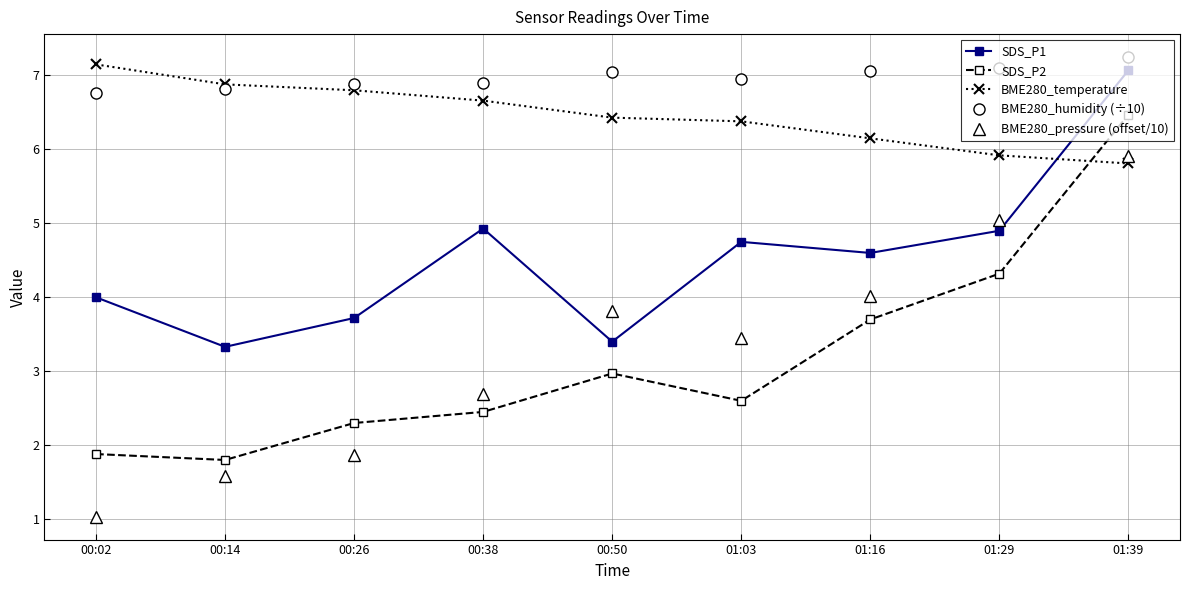

Reading left to right, list all the values displayed in this chart.

SDS_P1: 00:02=4.0	00:14=3.3	00:26=3.7	00:38=4.9	00:50=3.4	01:03=4.8	01:16=4.6	01:29=4.9	01:39=7.1
SDS_P2: 00:02=1.9	00:14=1.8	00:26=2.3	00:38=2.5	00:50=3.0	01:03=2.6	01:16=3.7	01:29=4.3	01:39=6.5
BME280_temperature: 00:02=7.2	00:14=6.9	00:26=6.8	00:38=6.7	00:50=6.4	01:03=6.4	01:16=6.2	01:29=5.9	01:39=5.8
BME280_humidity (÷10): 00:02=6.8	00:14=6.8	00:26=6.9	00:38=6.9	00:50=7.1	01:03=7.0	01:16=7.1	01:29=7.1	01:39=7.2
BME280_pressure (offset/10): 00:02=1.0	00:14=1.6	00:26=1.9	00:38=2.7	00:50=3.8	01:03=3.4	01:16=4.0	01:29=5.0	01:39=5.9